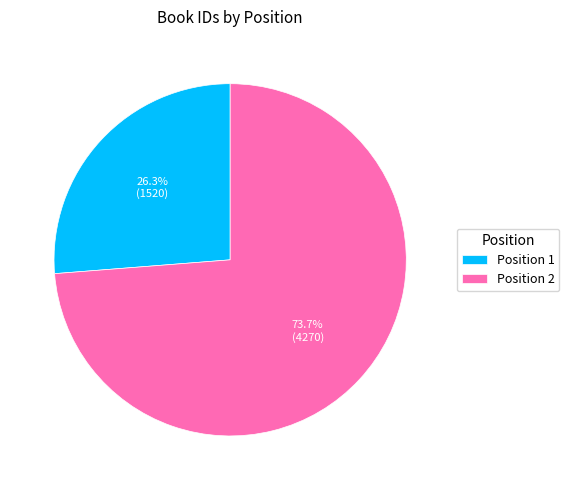

Which slice is the smallest?

Position 1